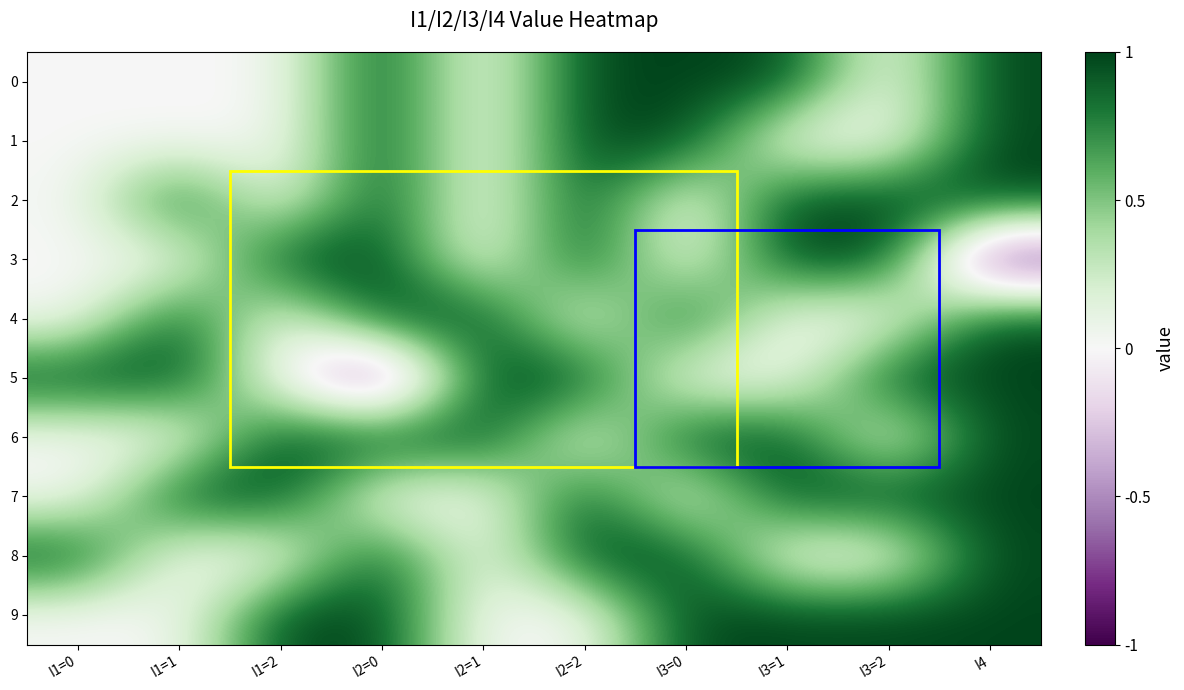

At I2=1, list the series in order from smallest to largest.

0, 1, 2, 3, 7, 8, 9, 4, 5, 6